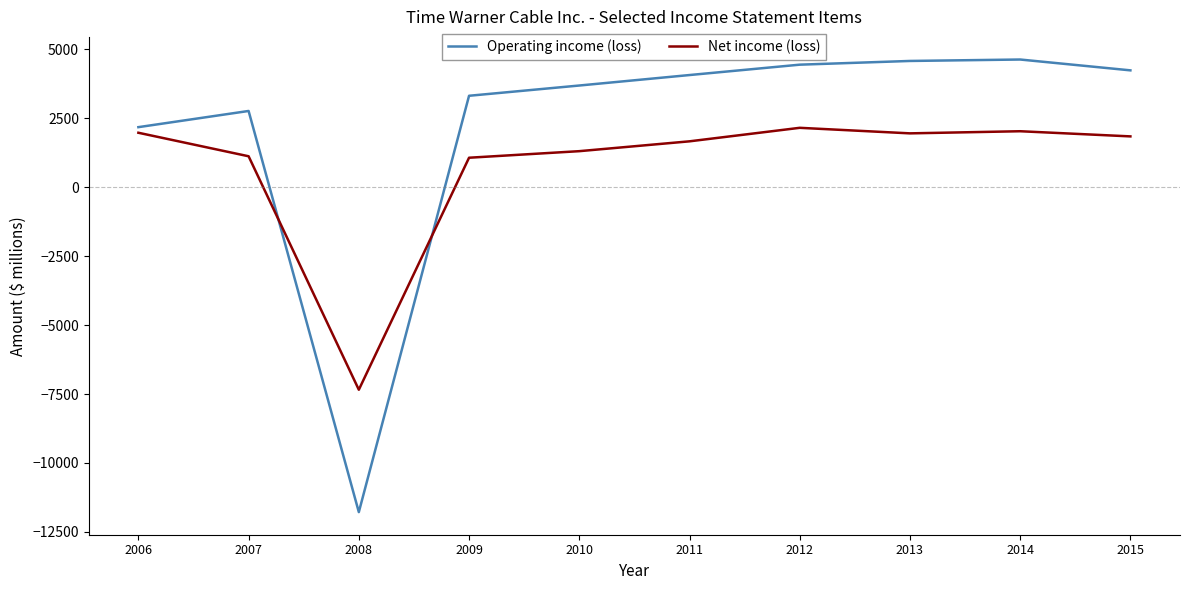

Is it true that Net income (loss) equals 1976 at 2006?

True